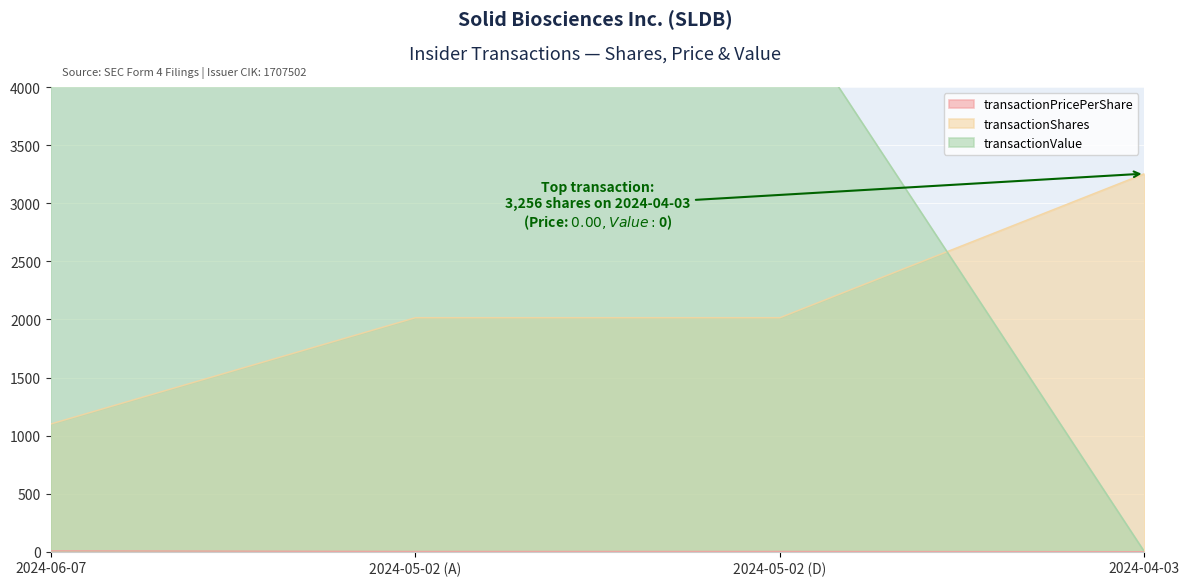

How many transactionShares values are between 2015 and 3256?

3